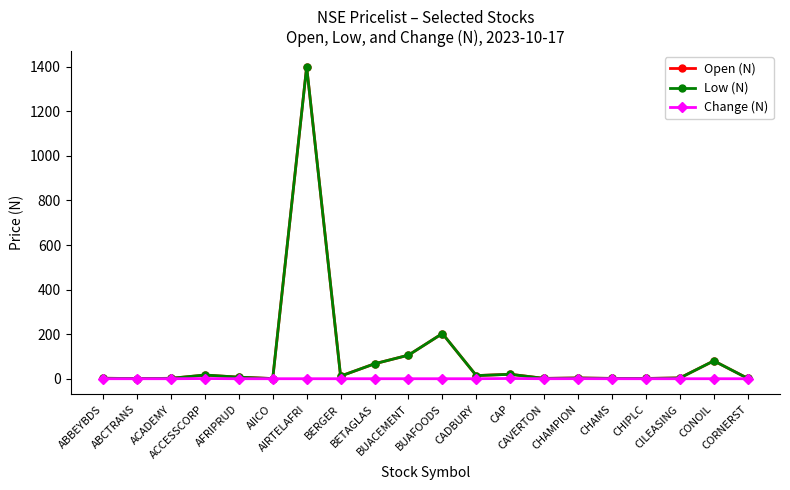

What is the minimum value for Open (N)?

0.7